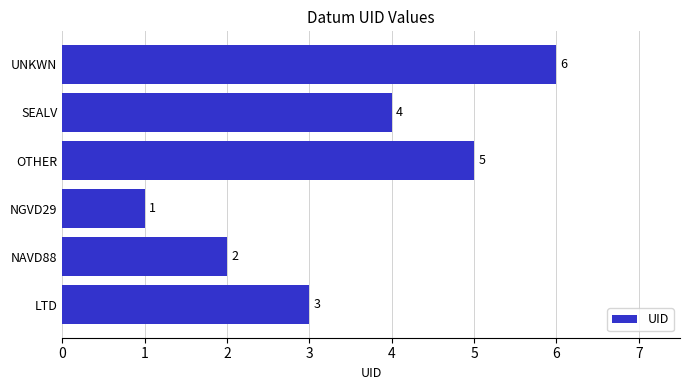

What is the smallest value displayed?

1